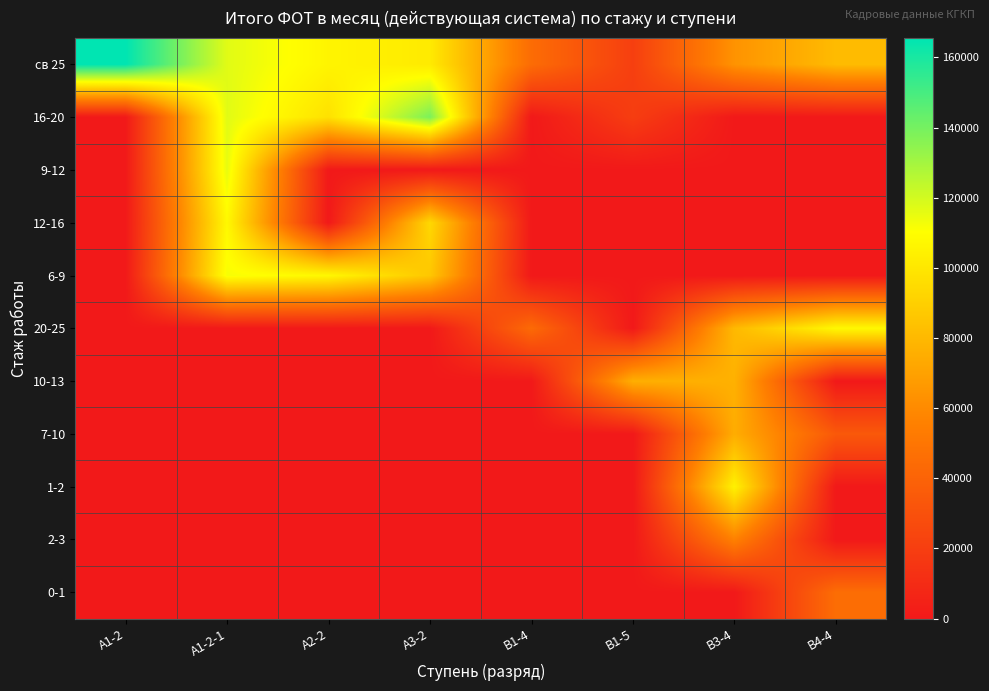

Rank the series at В3-4 from lowest to highest value.

16-20, 9-12, 12-16, 6-9, 0-1, 2-3, св 25, 7-10, 10-13, 20-25, 1-2